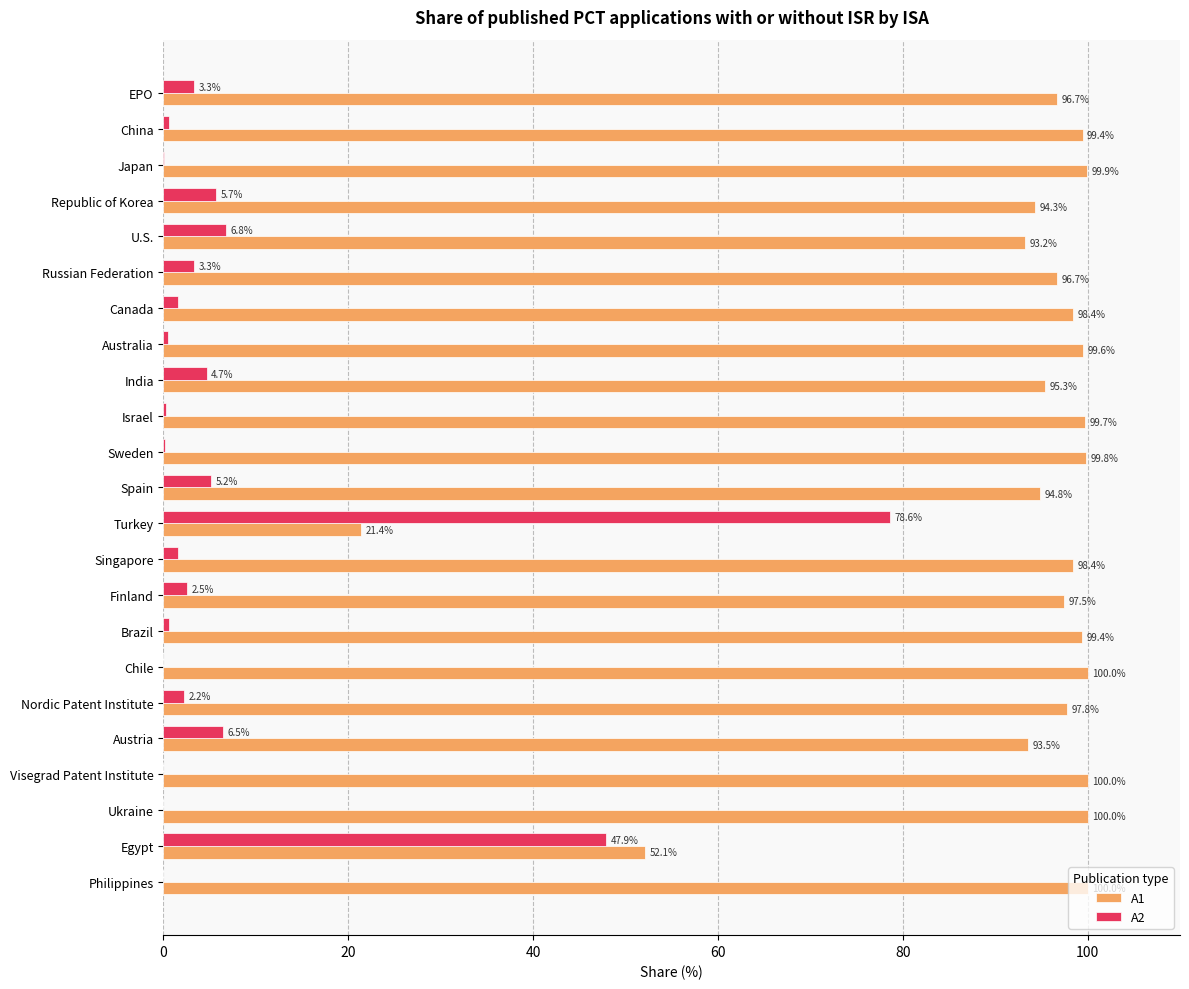

At which label is A2 closest to 39?

Egypt